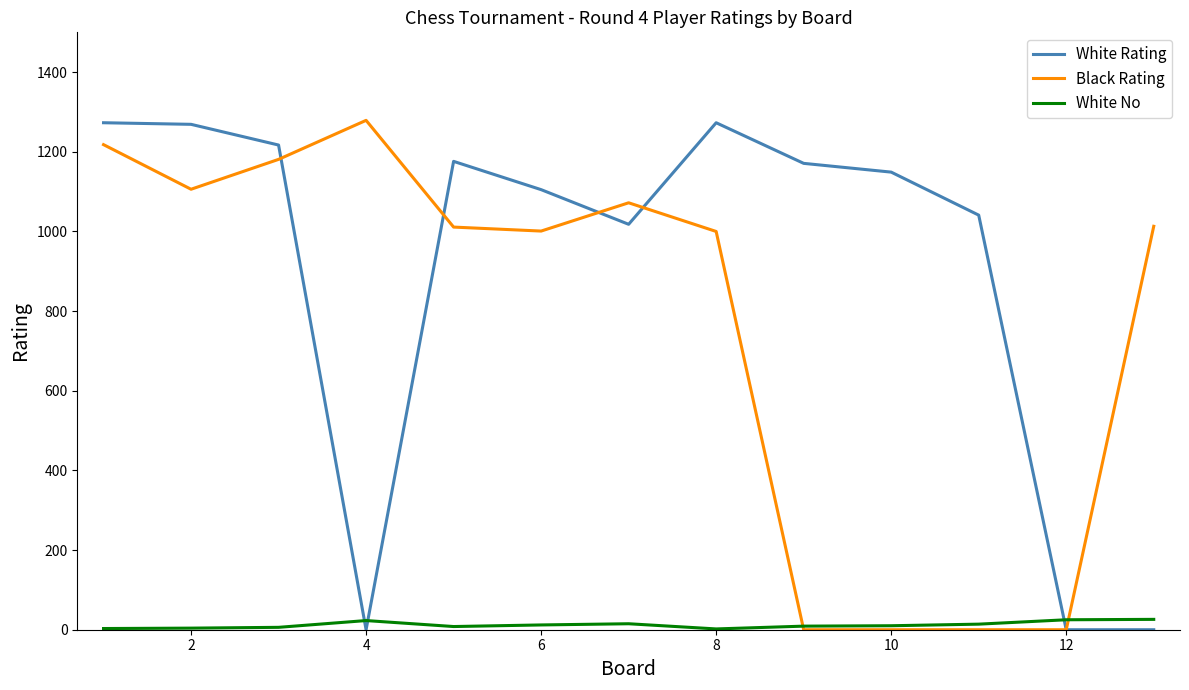

Which series has the largest total across all categories?

White Rating